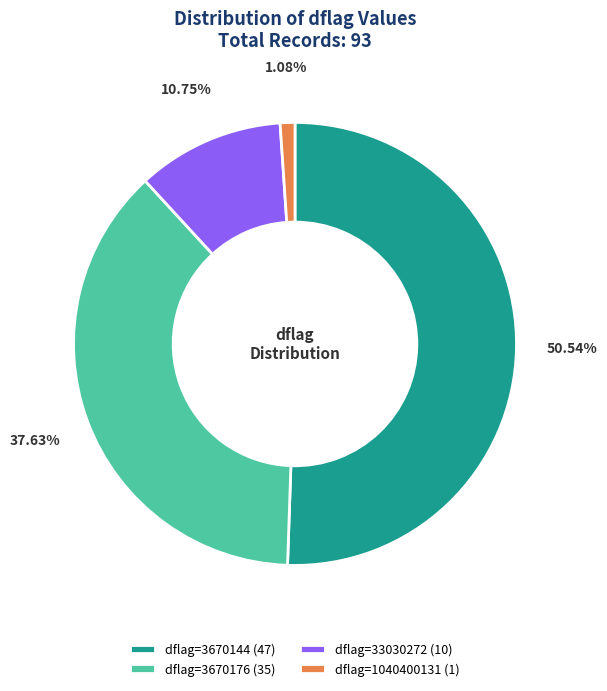

To the nearest percent, what is the average slice percentage?

25%